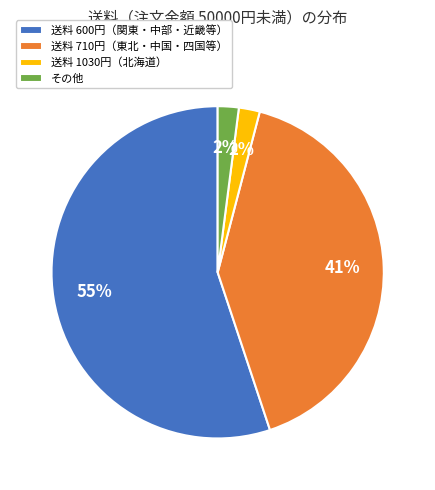

How many slices are in this pie chart?

4